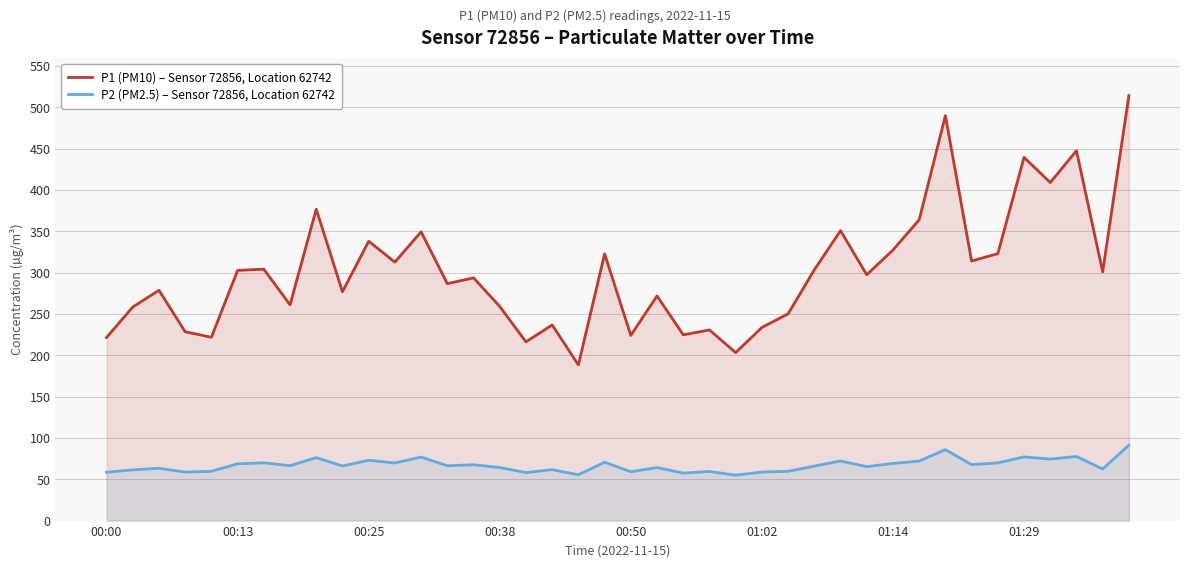

Where does the P2 (PM2.5) – Sensor 72856, Location 62742 series first go above 66?

00:13